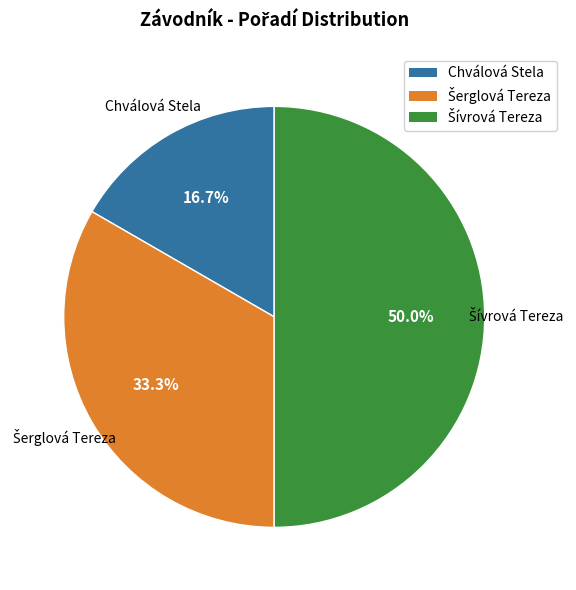

What is the smallest slice in the pie chart?

Chválová Stela